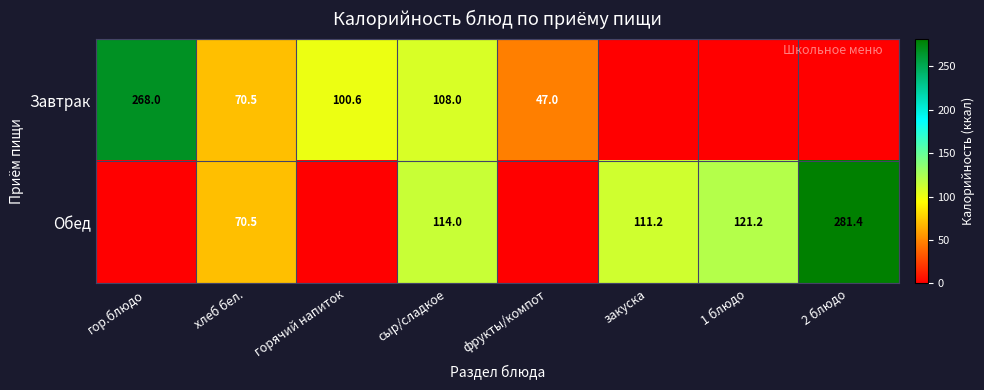

The value of Обед at закуска is 31.1. True or false?

False